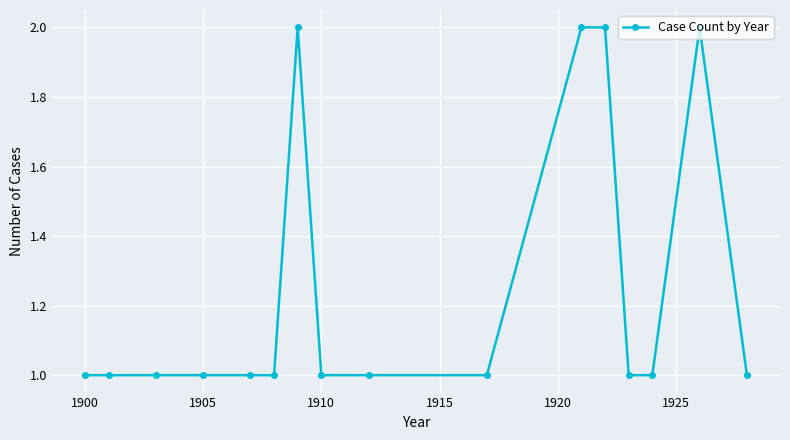

What is the value of the 15th point from the left?

2